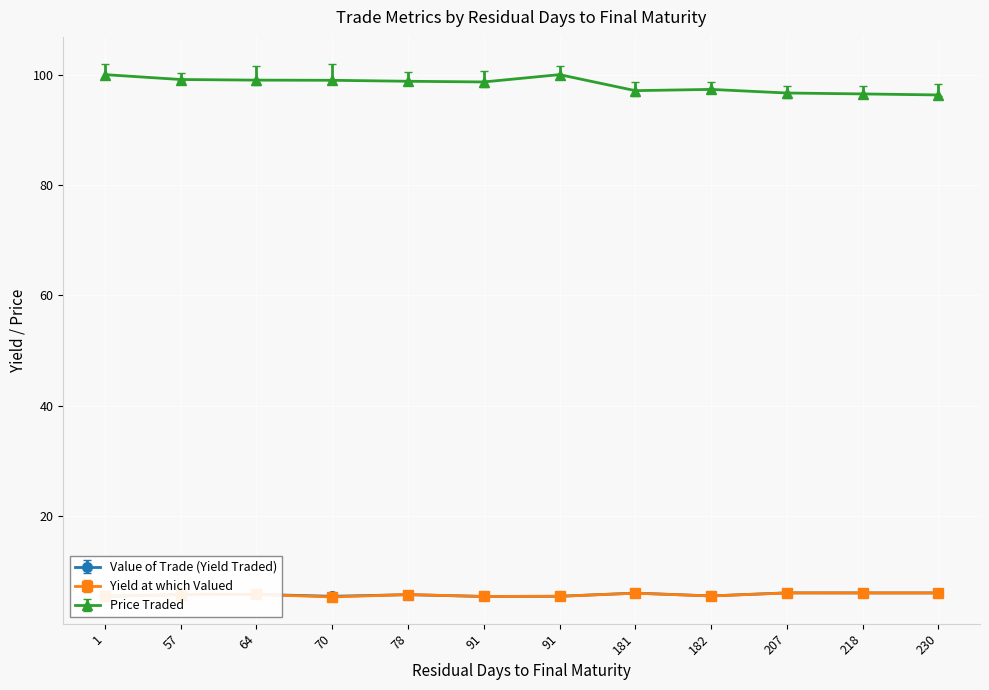

What is the difference between the highest and lowest values at 91?

93.2